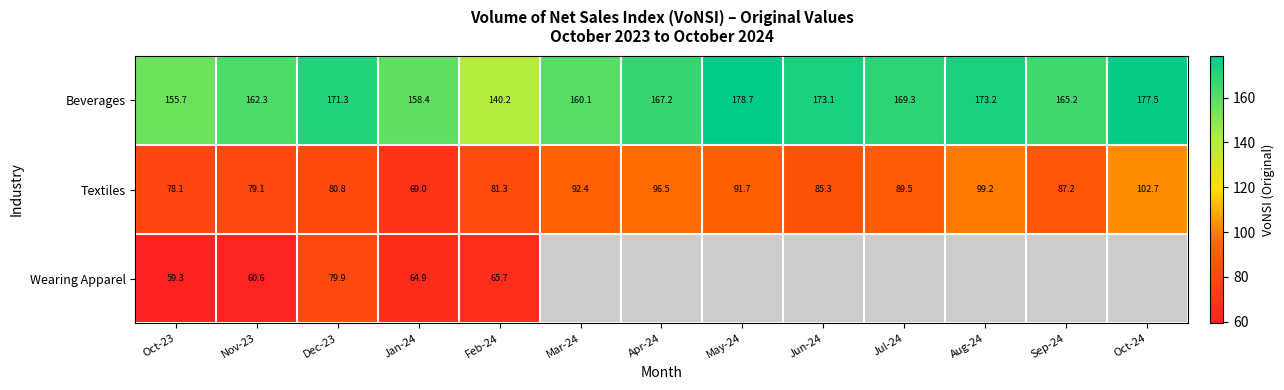

The Textiles series shows 69.0 at Jan-24. True or false?

True